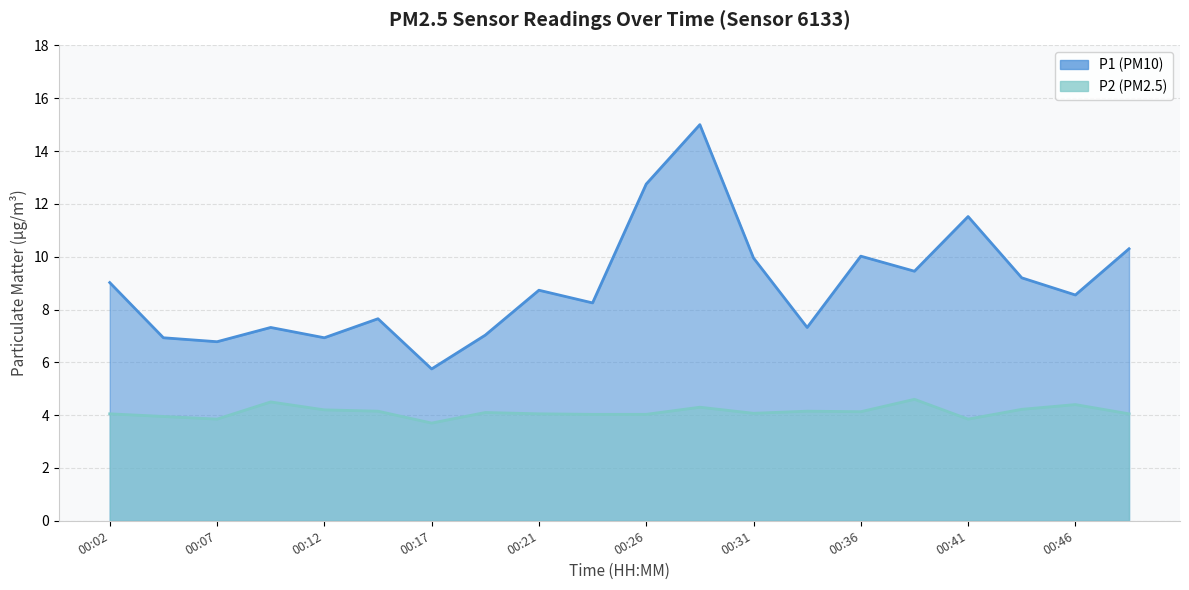

In P1, how many points are lower than both neighbors (excluding endpoints)?

7